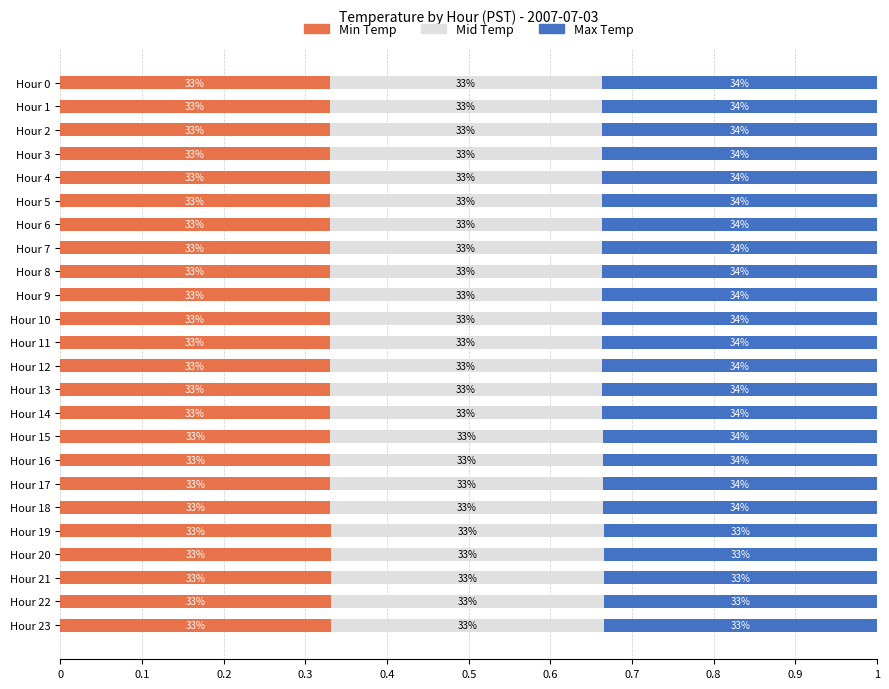

What is the value of the Min Temp bar at the 24th from the left?

0.3